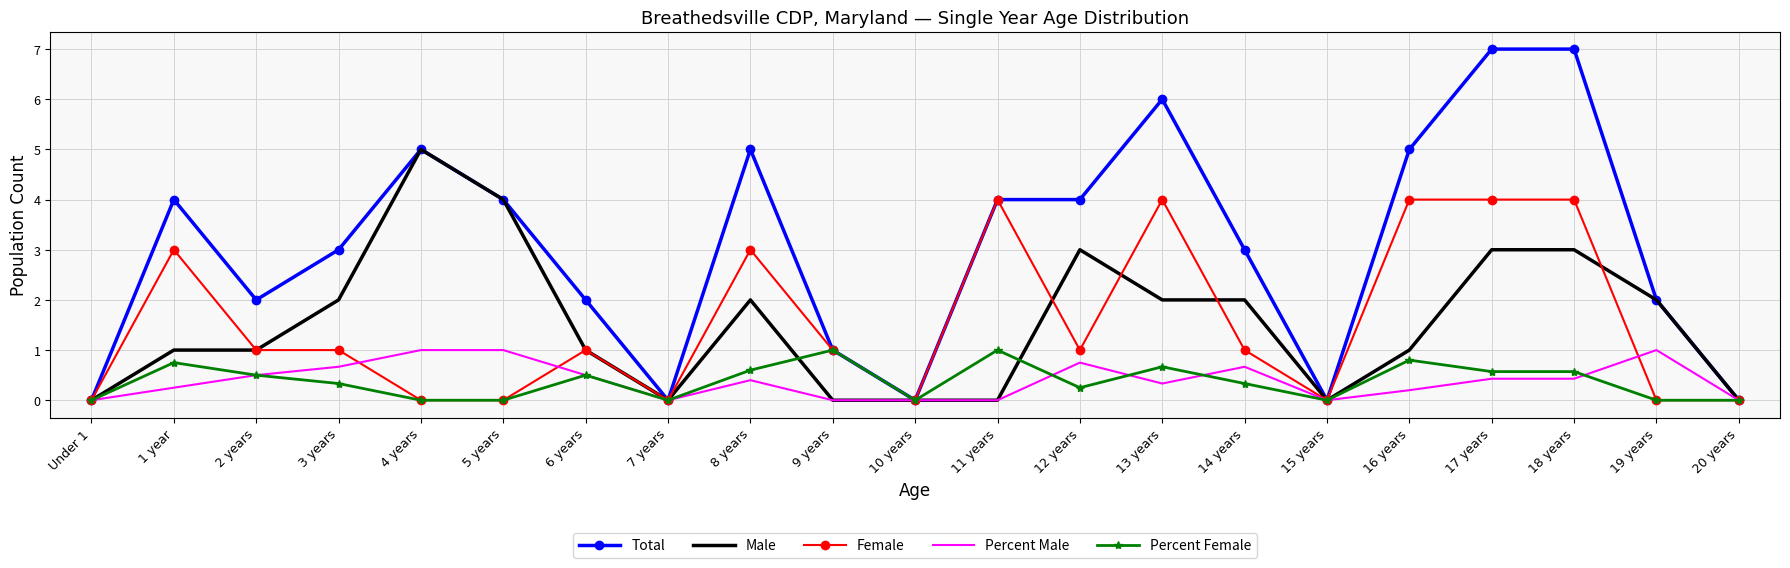

True or false: Male has more than 1 points higher than both neighbors.

True